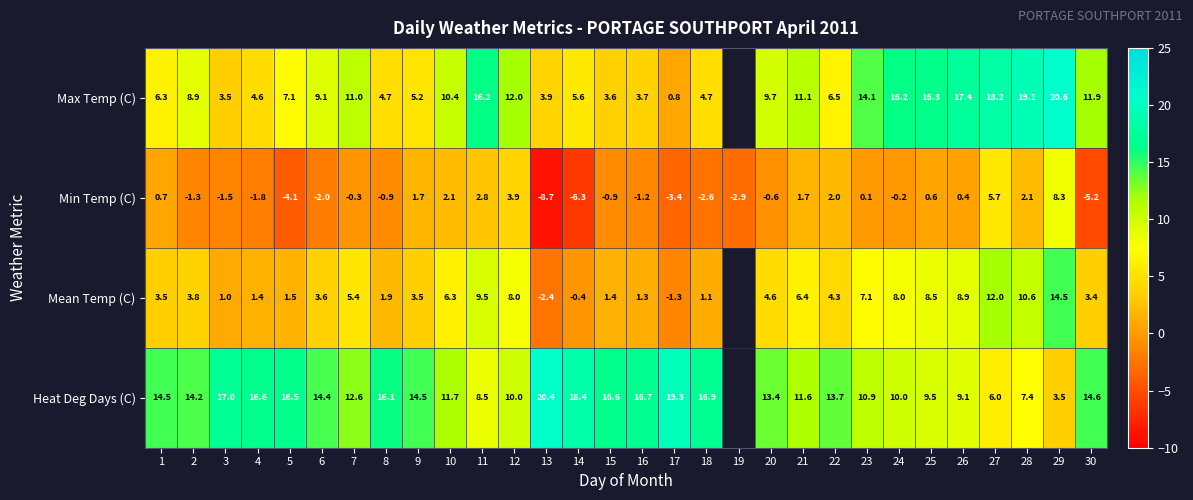

What is the spread (max minus min) of values at 23?

14.0